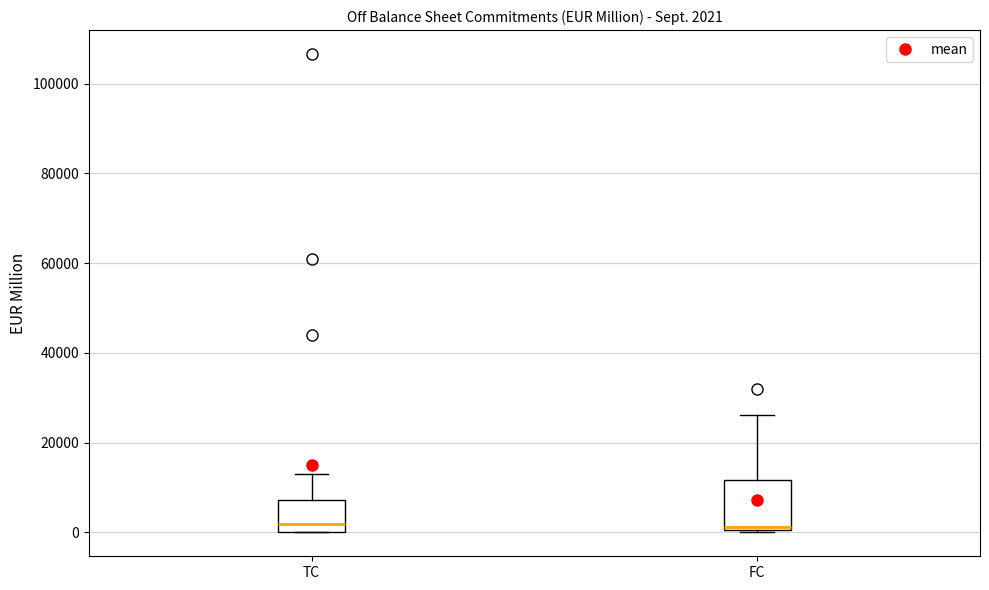

Which box is the tallest, from its lower edge to its upper edge?

FC